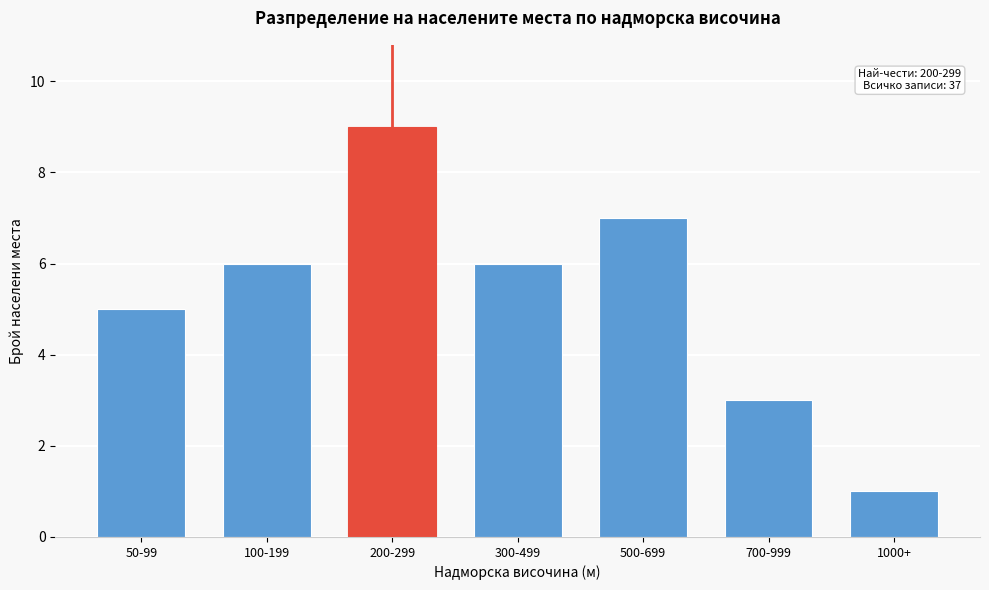

Reading left to right, transcribe all the data shown in this chart.

50-99=5	100-199=6	200-299=9	300-499=6	500-699=7	700-999=3	1000+=1